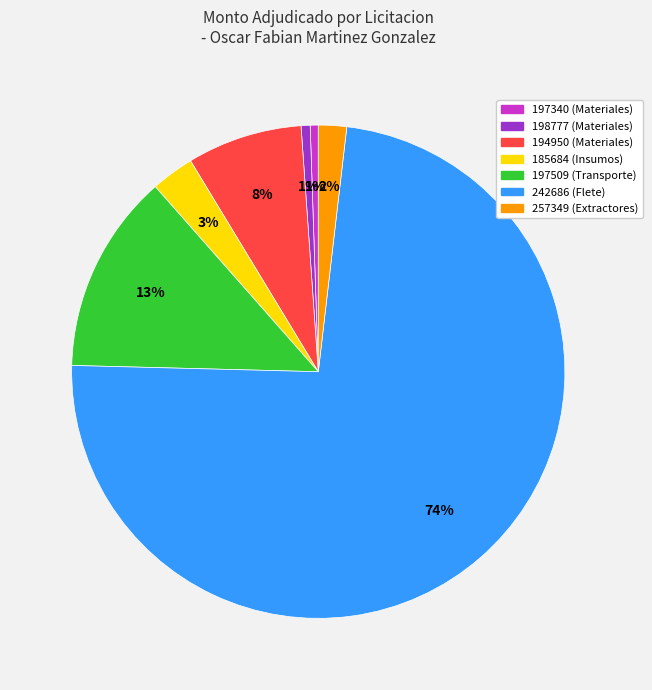

To the nearest percent, what is the average slice percentage?

14%